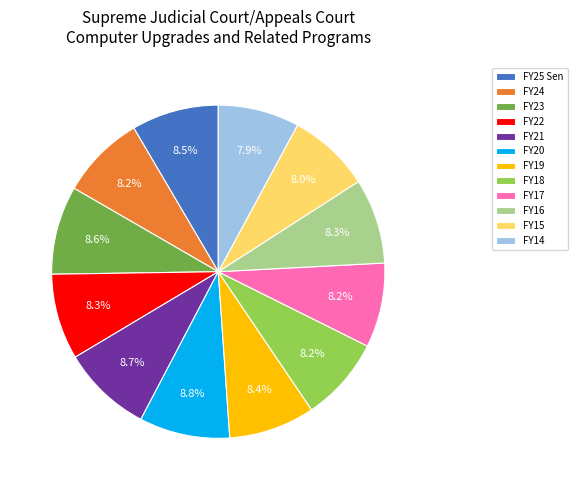

How many segments does this pie chart have?

12